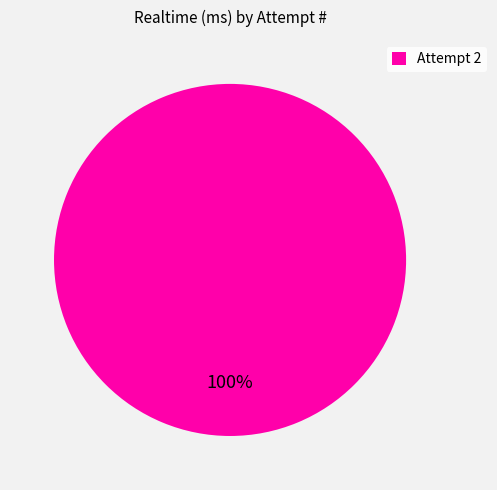

To the nearest percent, what portion does Attempt 2 represent?

100%